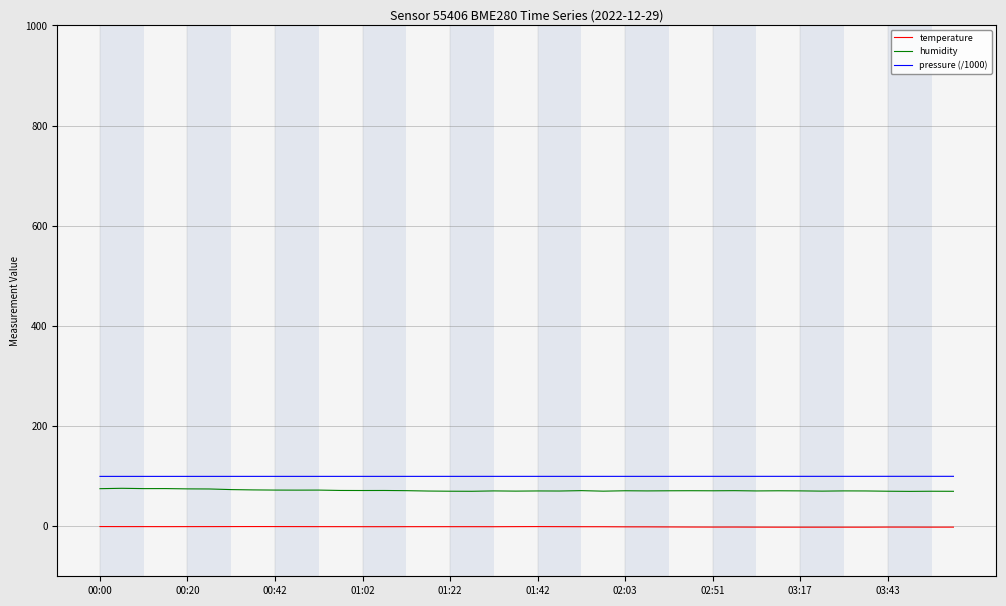

True or false: pressure (/1000) and humidity intersect in this chart.

False